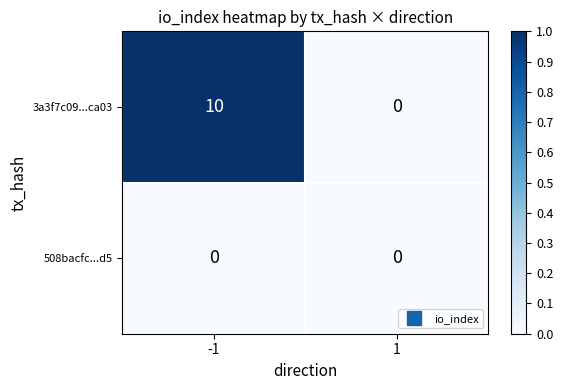

Between -1 and 1, which series saw the biggest shift?

3a3f7c09...ca03